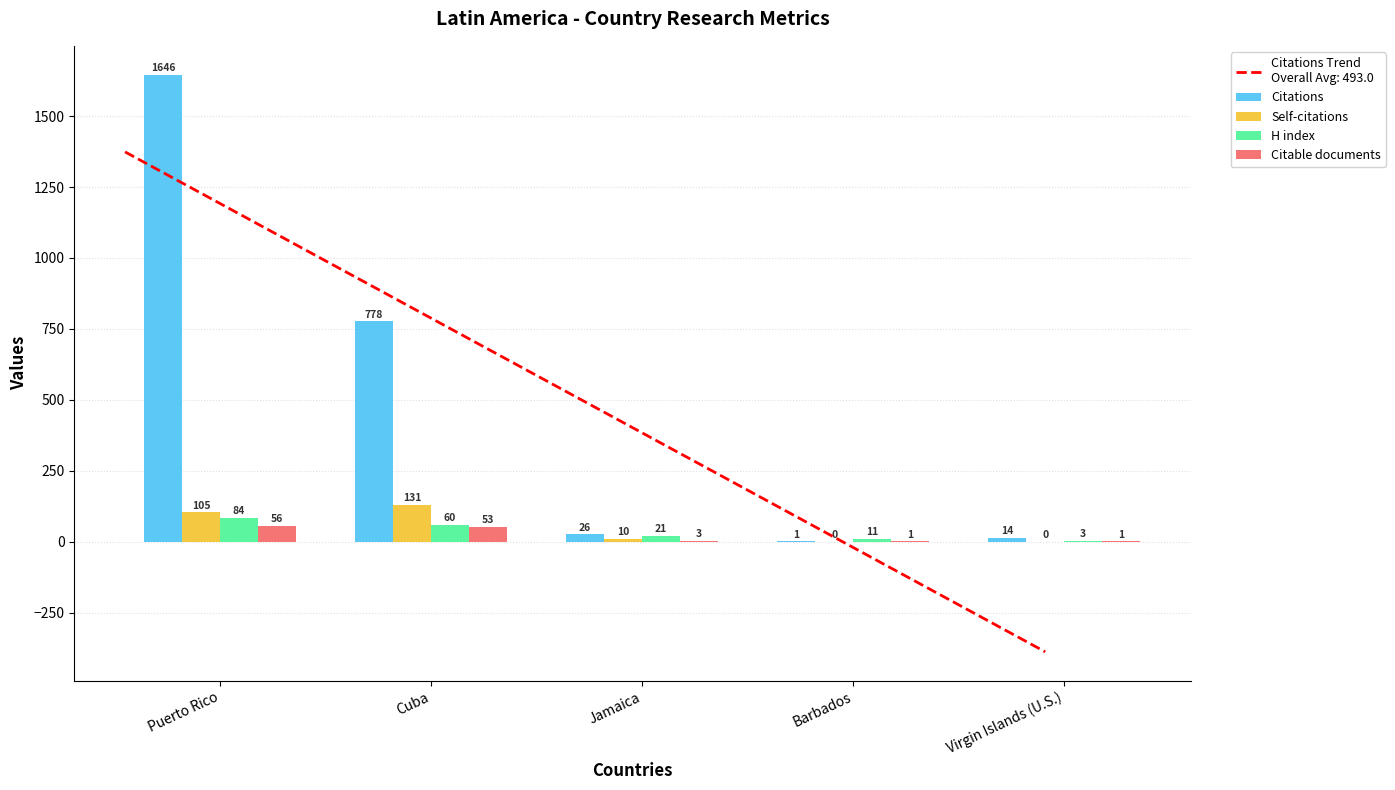

At which category is the sum across all series the highest?

Puerto Rico